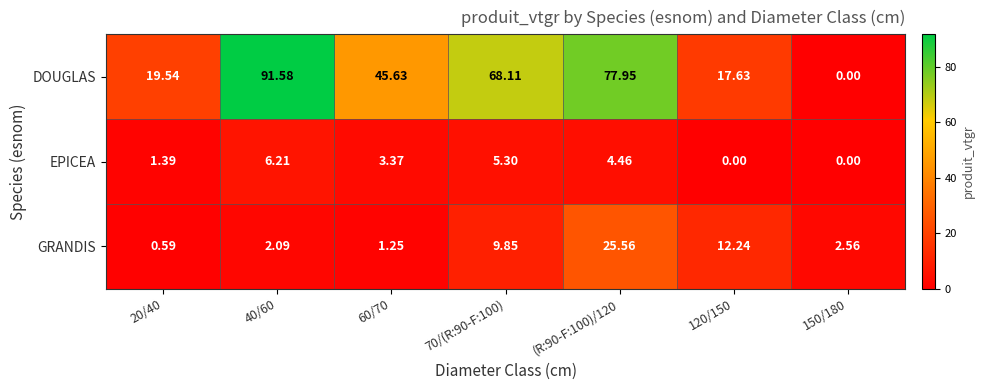

List the series in order of their peak value, lowest first.

EPICEA, GRANDIS, DOUGLAS